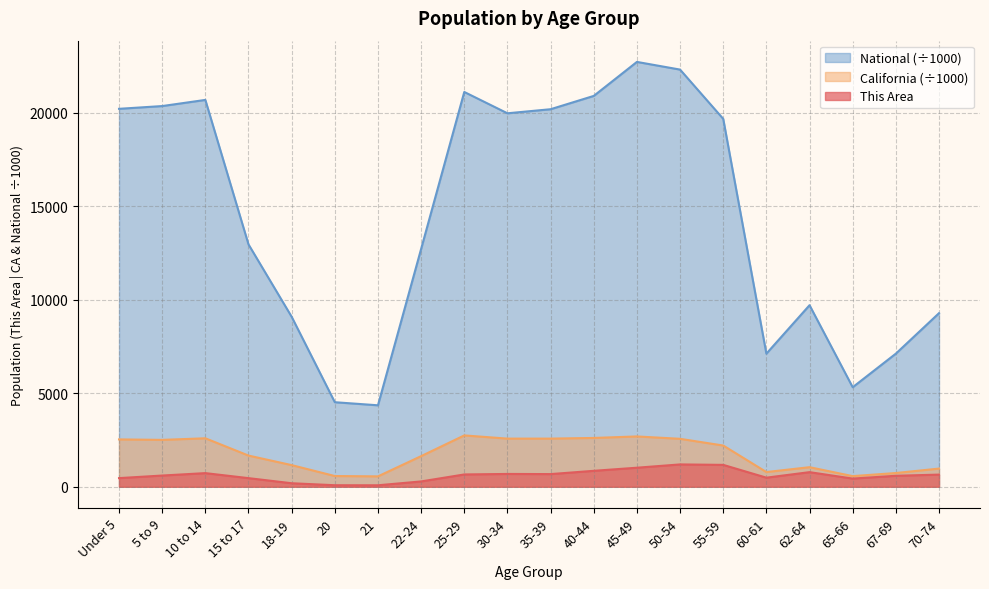

In This Area, how many points are lower than both neighbors (excluding endpoints)?

4